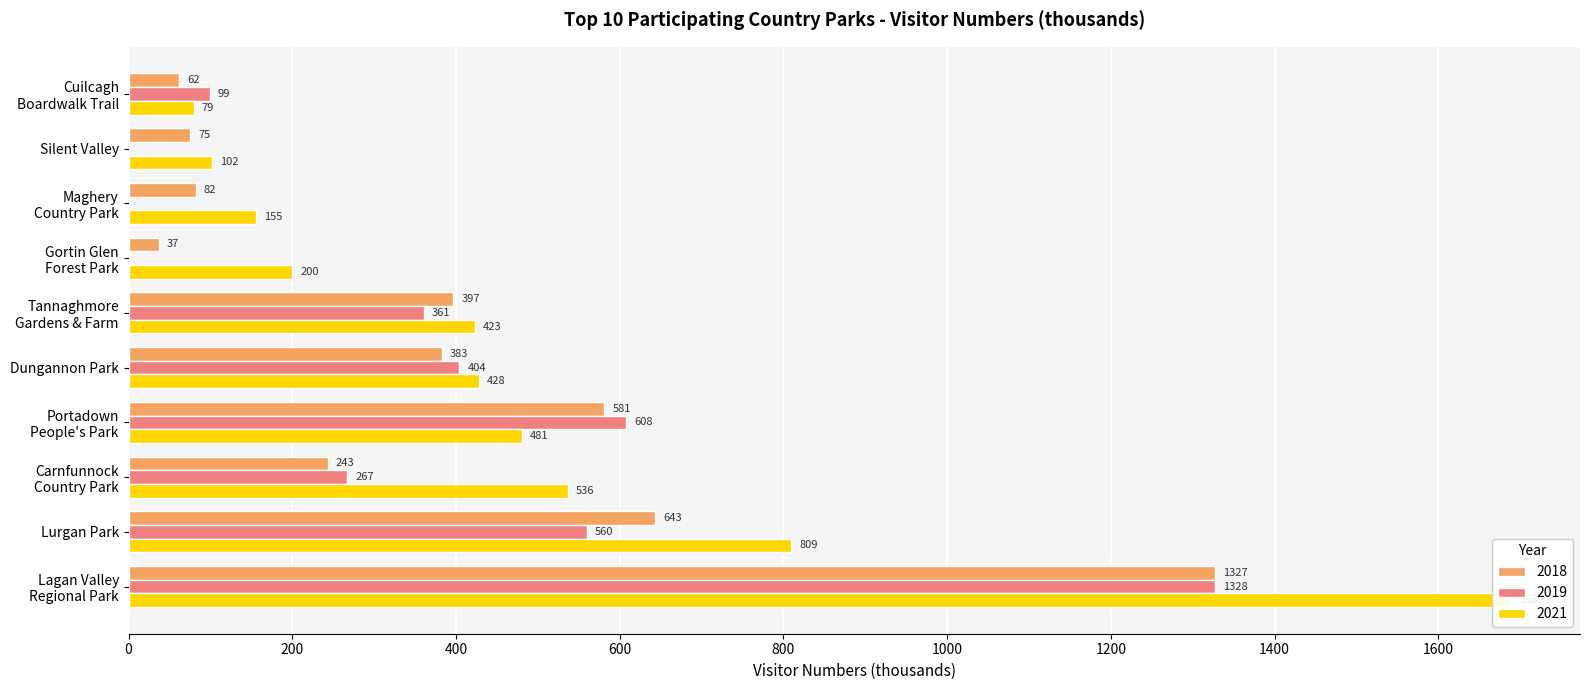

Rank the series by their maximum value, from highest to lowest.

2021, 2019, 2018